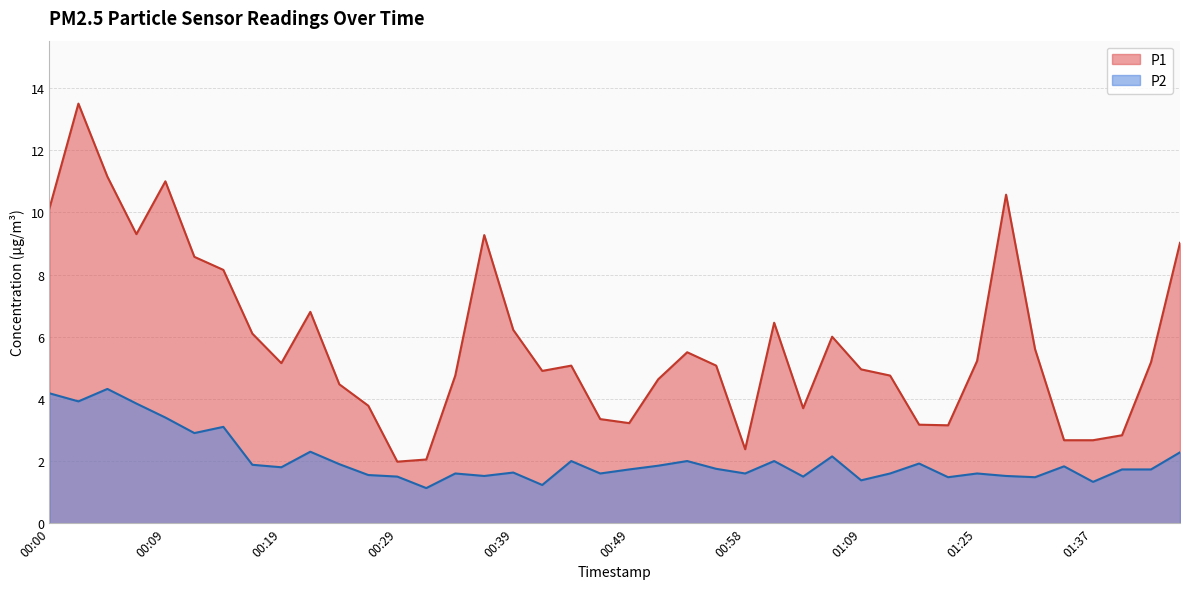

What is the minimum value shown in the chart?

1.1